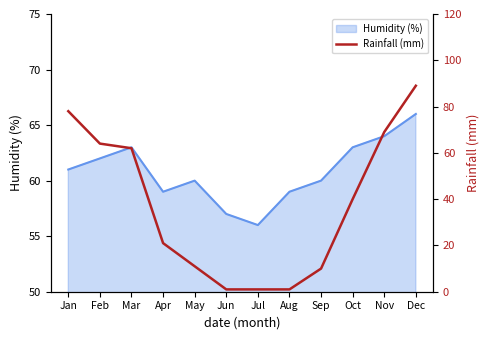

At which label is the value closest to 45?

Oct